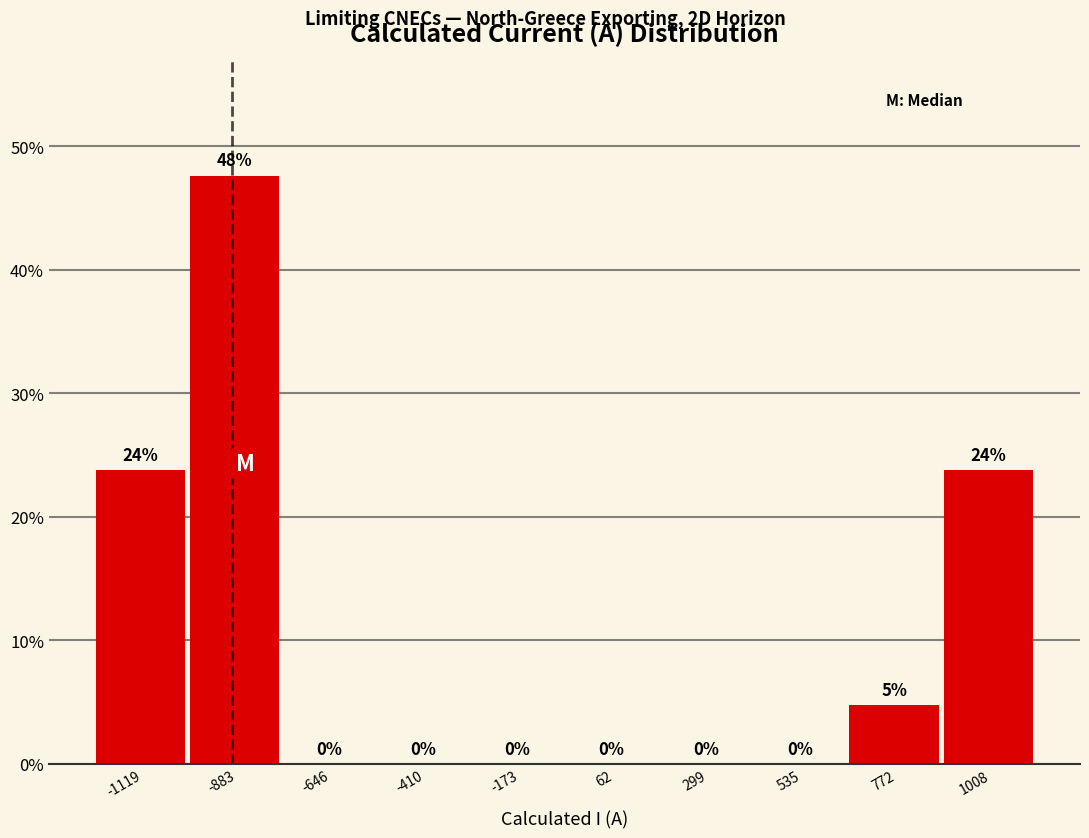

Over which range of the x-axis is the bar tallest?

-1000 to -750